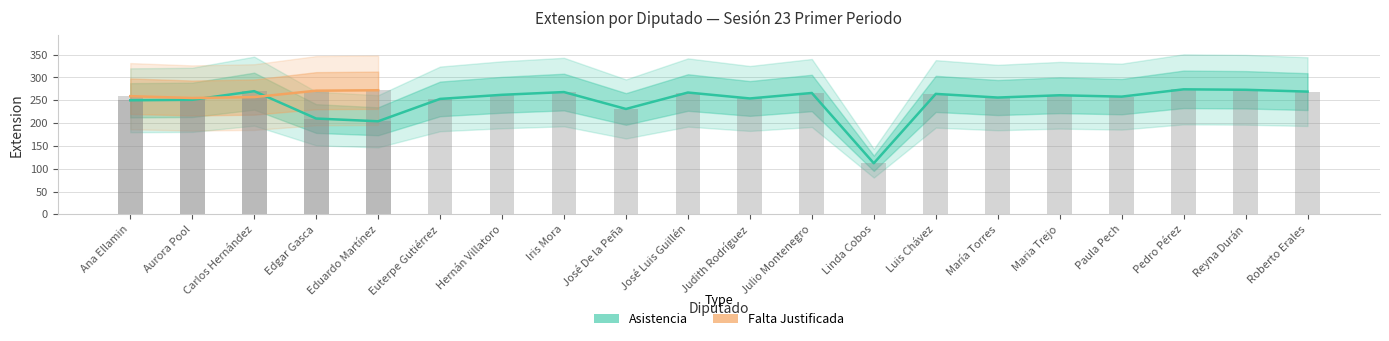

Rank the categories by value from lowest to highest.

Linda Cobos, Eduardo Martínez, Edgar Gasca, José De la Peña, Ana Ellamin, Aurora Pool, Euterpe Gutiérrez, Judith Rodríguez, María Torres, Paula Pech, Maria Trejo, Hernán Villatoro, Luis Chávez, Julio Montenegro, José Luis Guillén, Iris Mora, Roberto Erales, Carlos Hernández, Reyna Durán, Pedro Pérez